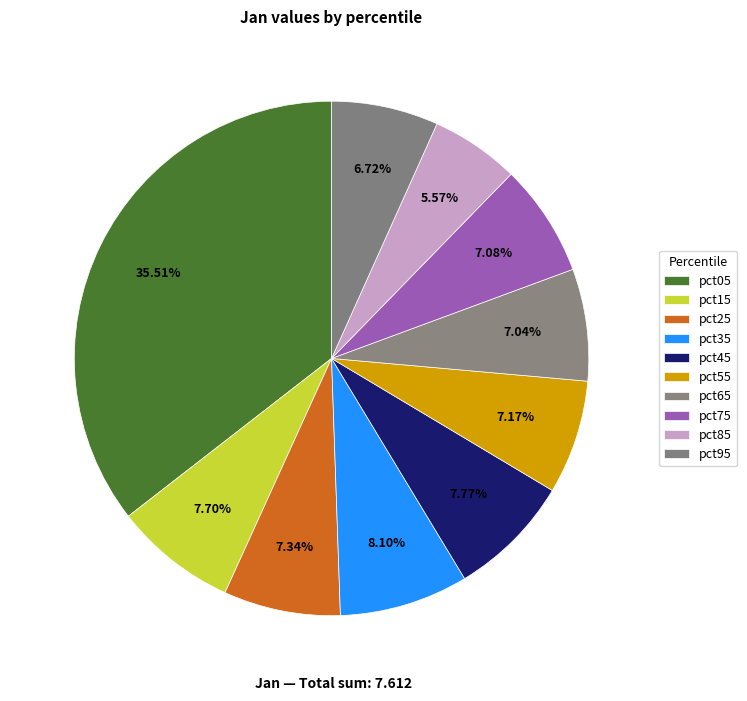

What percentage is the pct85 slice, to the nearest percent?

6%